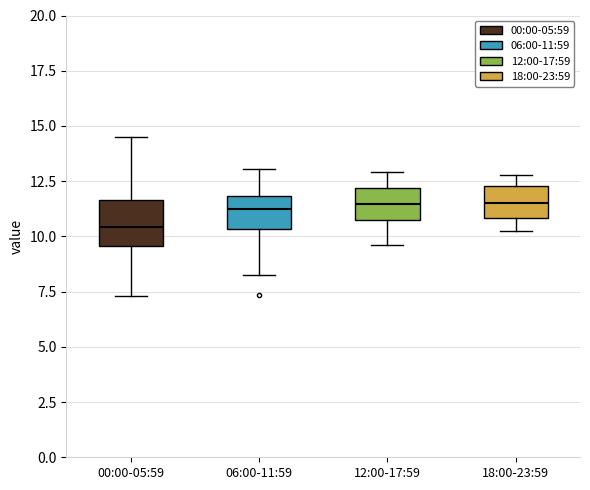

Reading left to right, read every box against the y-axis: the position of its median line, the range the box covers, and the ends of its whiskers. The values are not printed on the chart, so give them approximately, as read against the axis.

00:00-05:59: median 10.5, box 9.5 to 11.5, whiskers 7.5 to 14.5
06:00-11:59: median 11.5, box 10.5 to 12.0, whiskers 8.5 to 13.0
12:00-17:59: median 11.5, box 10.5 to 12.0, whiskers 9.5 to 13.0
18:00-23:59: median 11.5, box 11.0 to 12.5, whiskers 10.5 to 13.0